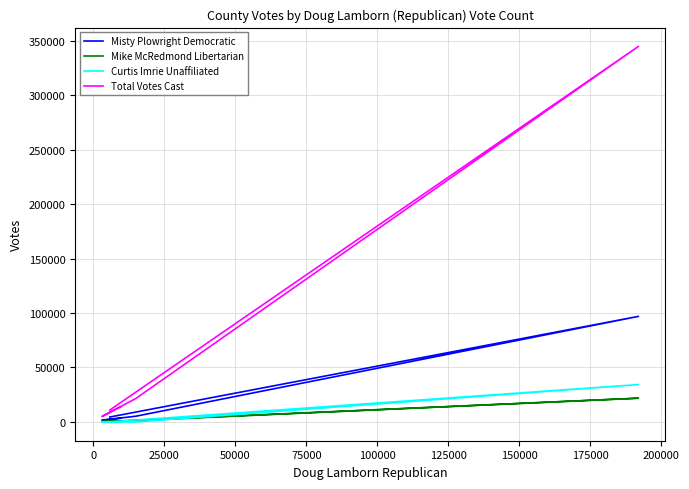

Which series has the widest spread of values?

Total Votes Cast